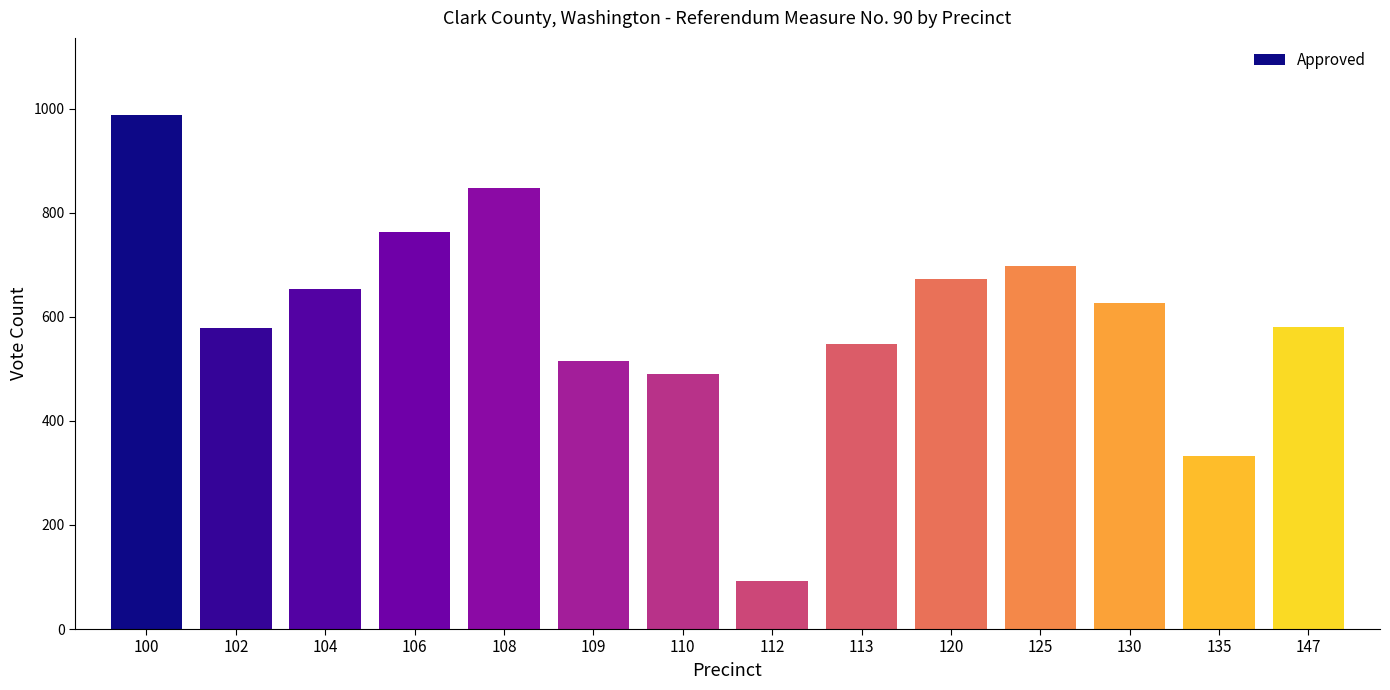

The chart shows a value of 653 at 104. True or false?

True